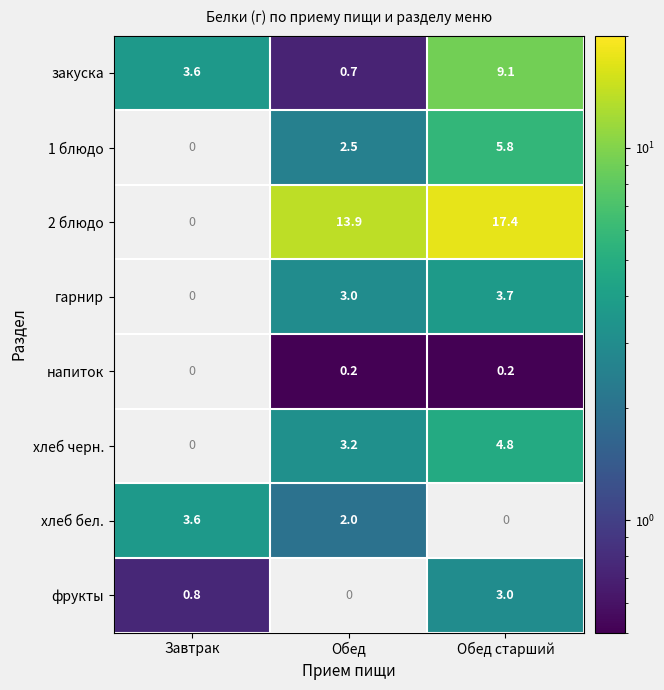

What is the difference between the maximum and second lowest values in the закуска series?

5.5